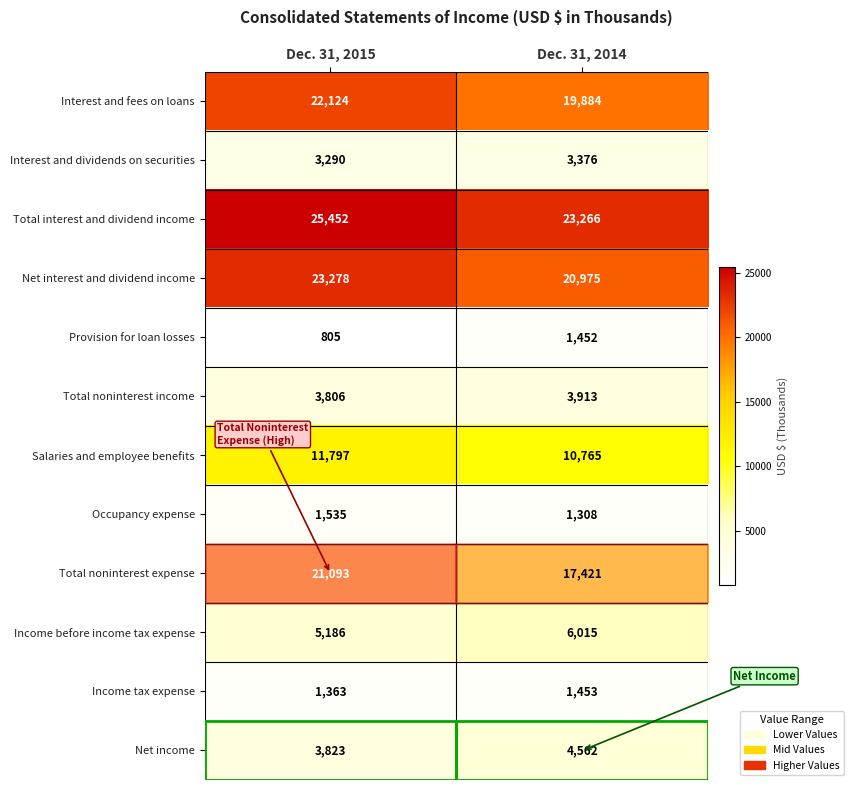

Which category has the lowest value in the Net interest and dividend income series?

Dec. 31, 2014